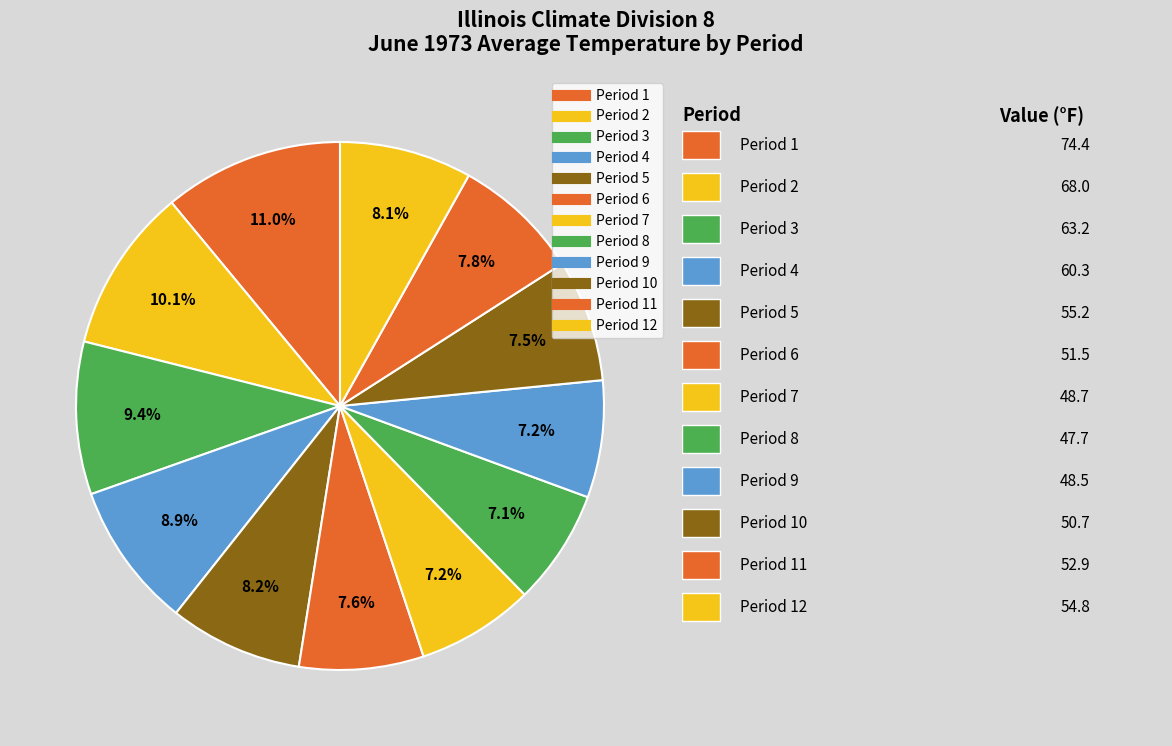

Which slice is the smallest?

Period 8